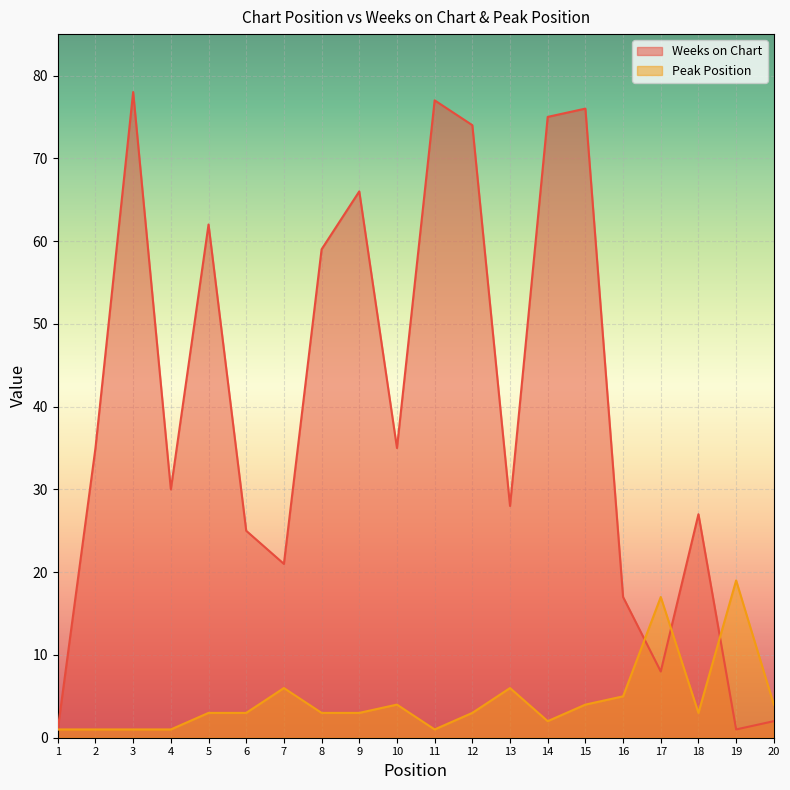

List the series in order of their peak value, lowest first.

Peak Position, Weeks on Chart